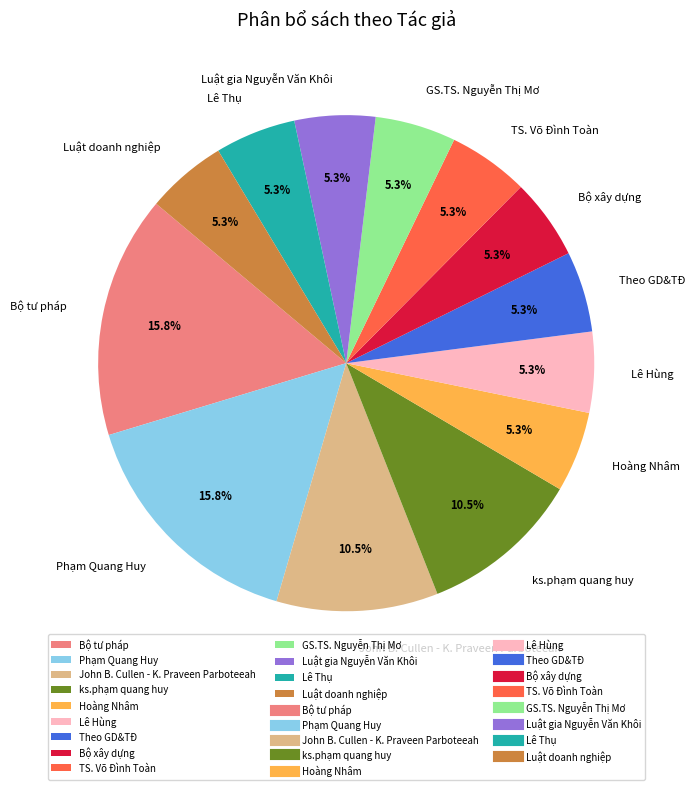

Combined, do TS. Võ Đình Toàn and Phạm Quang Huy account for over 50%?

No